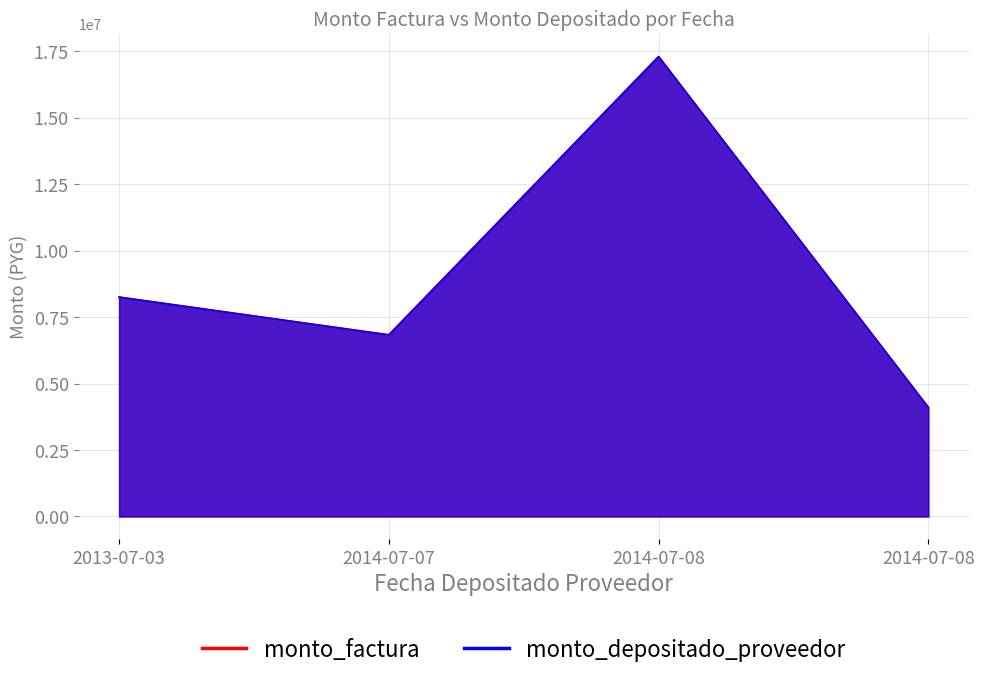

What is the difference between the second highest and second lowest values in the monto_factura series?

1420000